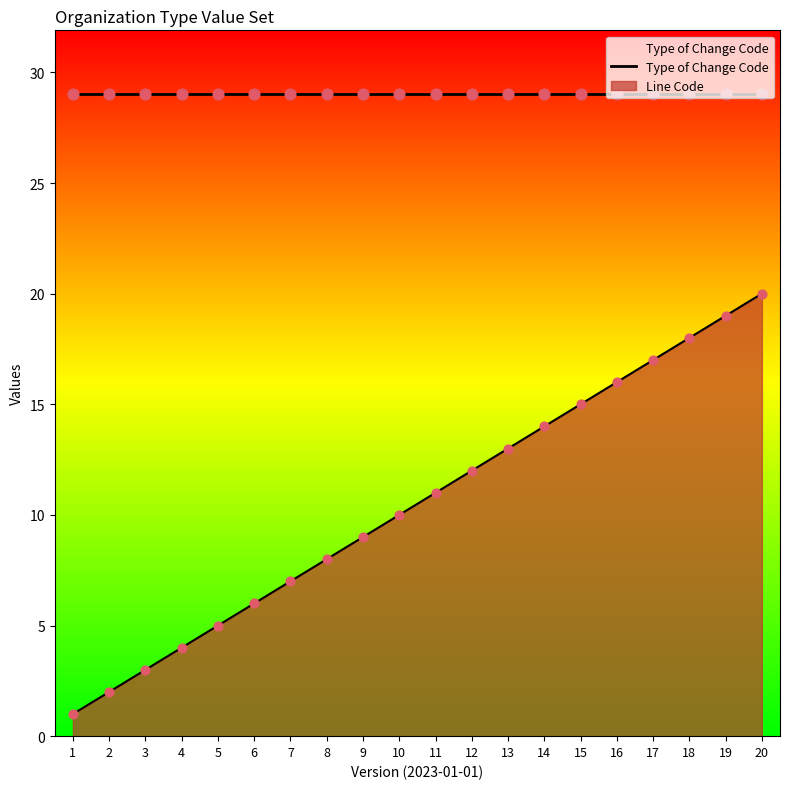

What is the ratio of the value at 1 to the value at 6?

0.2